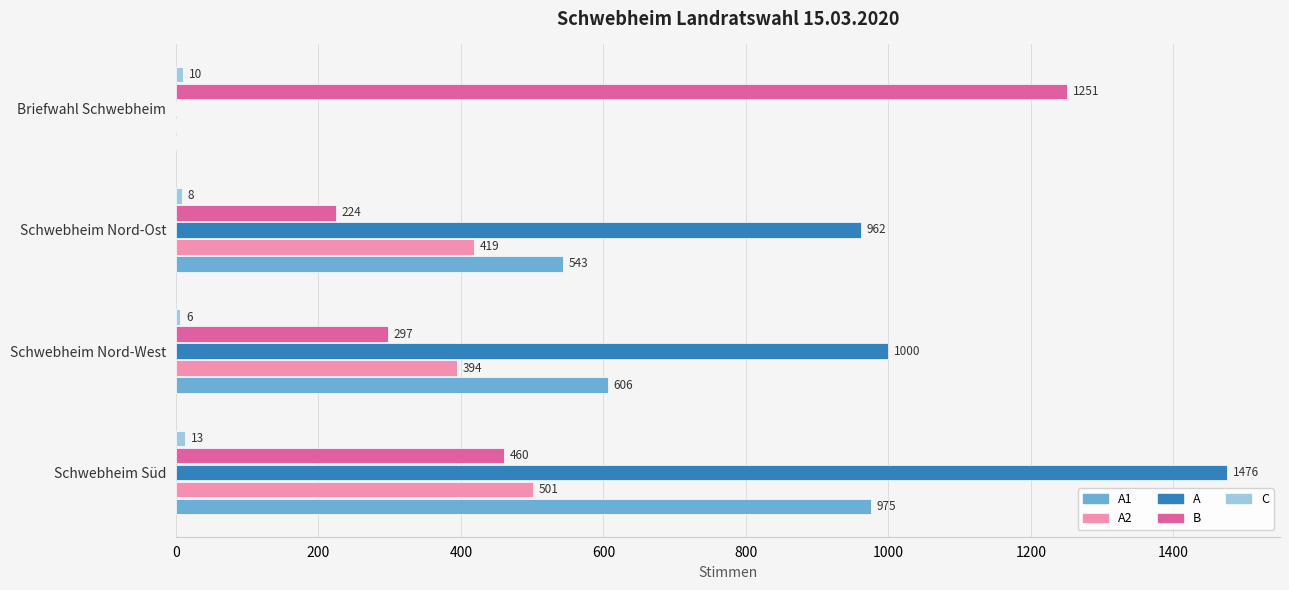

What is the sum of all A1 values?

2124